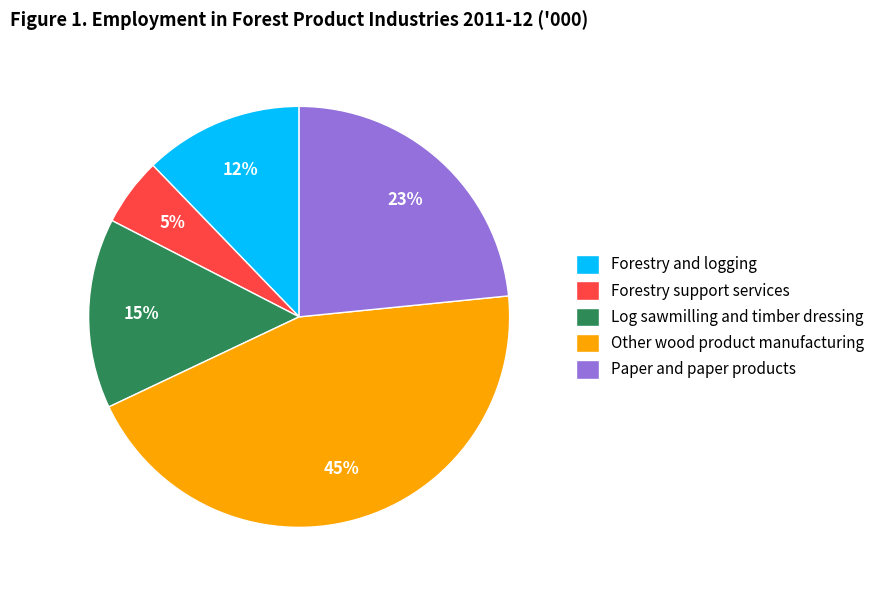

To the nearest percent, what portion does Paper and paper products represent?

23%